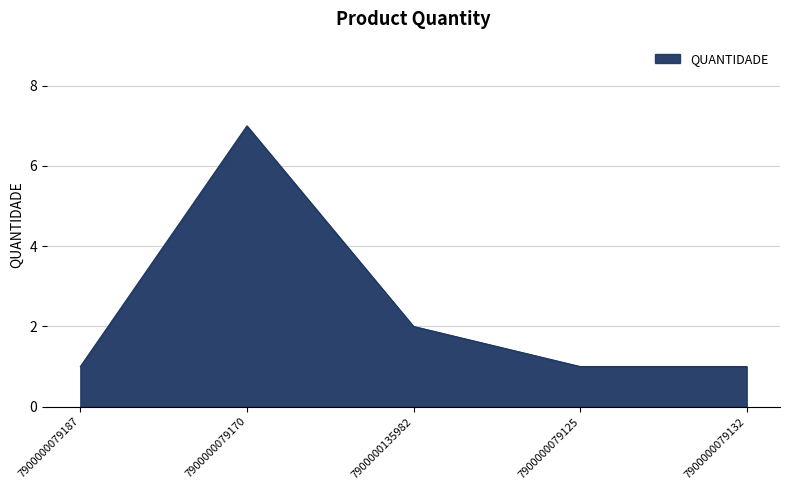

How many lines are shown in the chart?

1